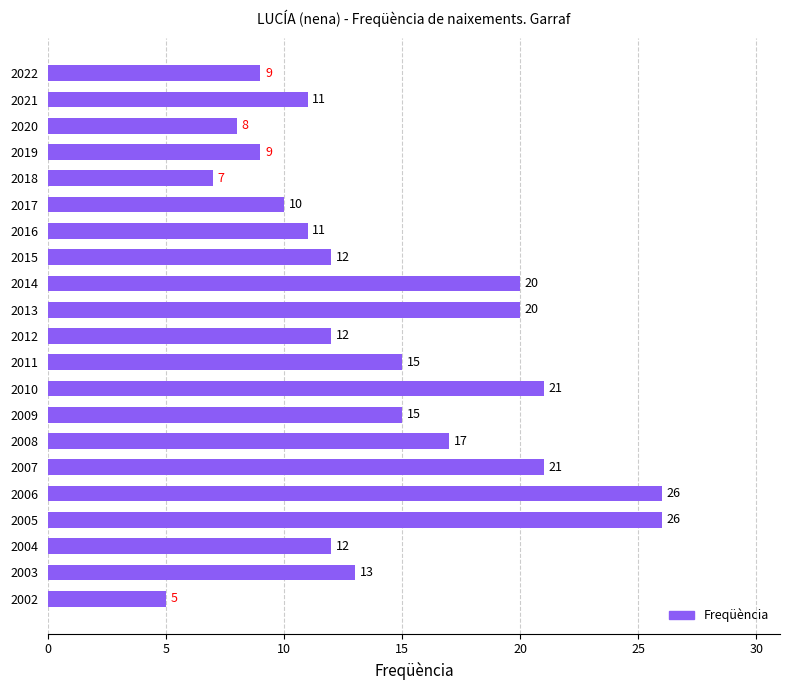

What is the difference between the second highest and minimum values?

21